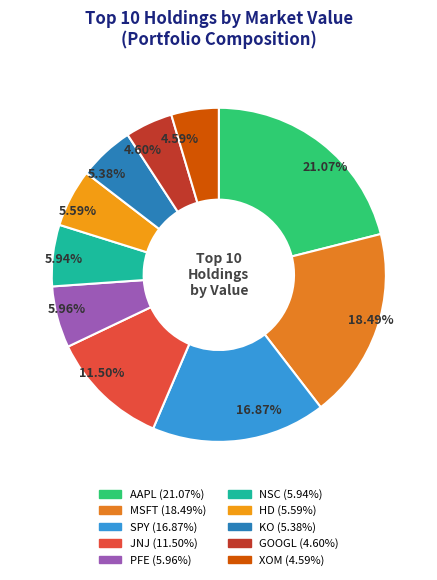

What percentage is the KO slice, to the nearest percent?

5%